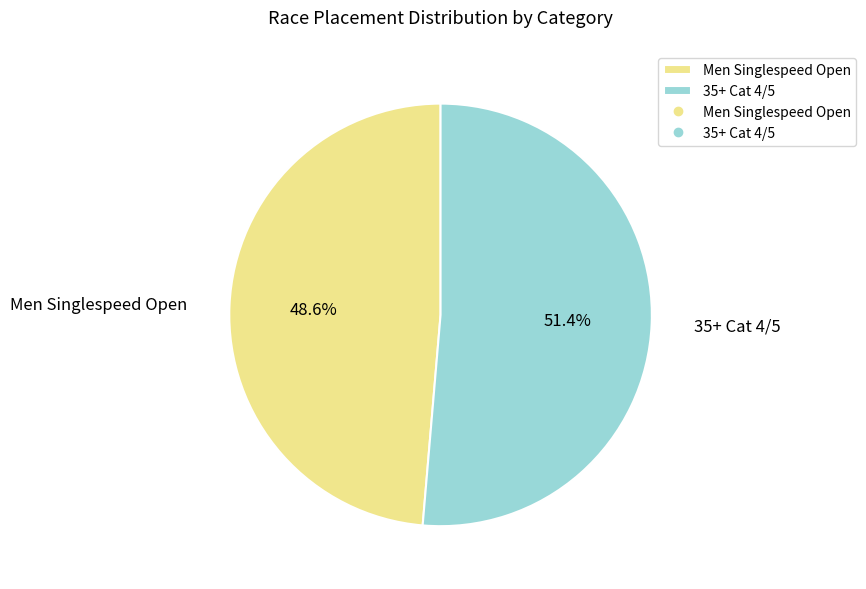

Is there a majority slice in this chart?

Yes